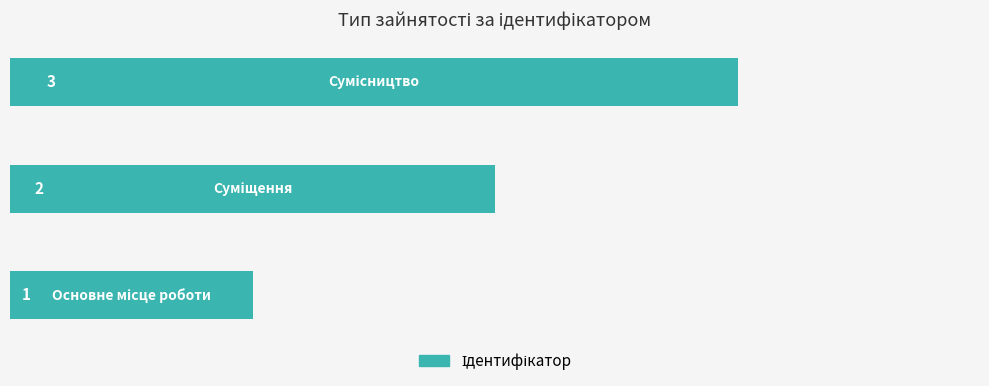

What is the maximum value shown in the chart?

3